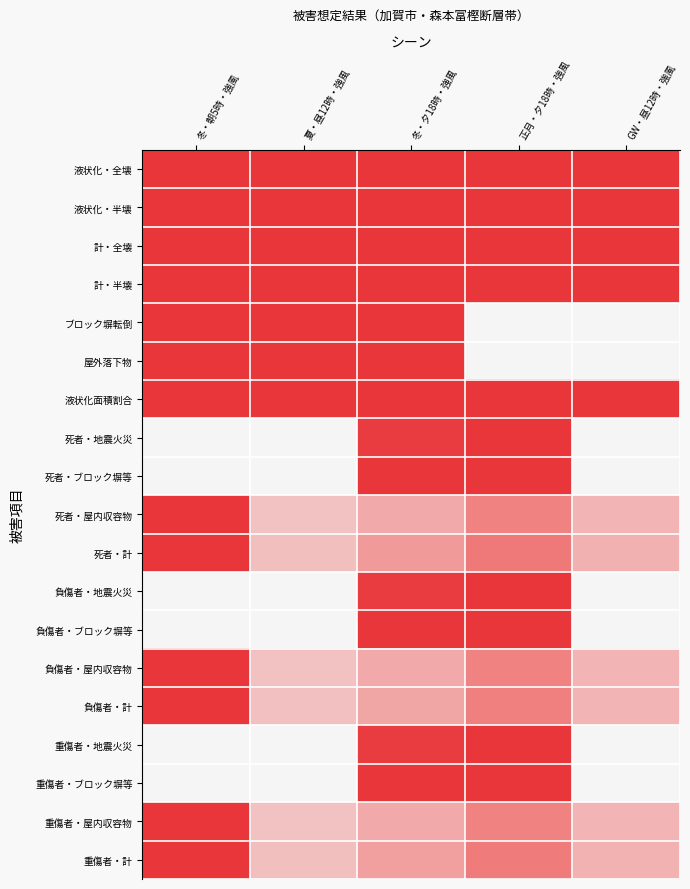

Reading left to right, list all the values displayed in this chart.

液状化・全壊: 冬・朝5時・強風=1.0	夏・昼12時・強風=1.0	冬・夕18時・強風=1.0	正月・夕18時・強風=1.0	GW・昼12時・強風=1.0
液状化・半壊: 冬・朝5時・強風=1.0	夏・昼12時・強風=1.0	冬・夕18時・強風=1.0	正月・夕18時・強風=1.0	GW・昼12時・強風=1.0
計・全壊: 冬・朝5時・強風=1.0	夏・昼12時・強風=1.0	冬・夕18時・強風=1.0	正月・夕18時・強風=1.0	GW・昼12時・強風=1.0
計・半壊: 冬・朝5時・強風=1.0	夏・昼12時・強風=1.0	冬・夕18時・強風=1.0	正月・夕18時・強風=1.0	GW・昼12時・強風=1.0
ブロック塀転倒: 冬・朝5時・強風=1.0	夏・昼12時・強風=1.0	冬・夕18時・強風=1.0	正月・夕18時・強風=0.1	GW・昼12時・強風=0.1
屋外落下物: 冬・朝5時・強風=1.0	夏・昼12時・強風=1.0	冬・夕18時・強風=1.0	正月・夕18時・強風=0.0	GW・昼12時・強風=0.0
液状化面積割合: 冬・朝5時・強風=1.0	夏・昼12時・強風=1.0	冬・夕18時・強風=1.0	正月・夕18時・強風=1.0	GW・昼12時・強風=1.0
死者・地震火災: 冬・朝5時・強風=0.2	夏・昼12時・強風=0.3	冬・夕18時・強風=1.0	正月・夕18時・強風=1.0	GW・昼12時・強風=0.3
死者・ブロック塀等: 冬・朝5時・強風=0.1	夏・昼12時・強風=0.3	冬・夕18時・強風=1.0	正月・夕18時・強風=1.0	GW・昼12時・強風=0.3
死者・屋内収容物: 冬・朝5時・強風=1.0	夏・昼12時・強風=0.5	冬・夕18時・強風=0.5	正月・夕18時・強風=0.7	GW・昼12時・強風=0.5
死者・計: 冬・朝5時・強風=1.0	夏・昼12時・強風=0.5	冬・夕18時・強風=0.6	正月・夕18時・強風=0.7	GW・昼12時・強風=0.5
負傷者・地震火災: 冬・朝5時・強風=0.2	夏・昼12時・強風=0.3	冬・夕18時・強風=1.0	正月・夕18時・強風=1.0	GW・昼12時・強風=0.3
負傷者・ブロック塀等: 冬・朝5時・強風=0.1	夏・昼12時・強風=0.3	冬・夕18時・強風=1.0	正月・夕18時・強風=1.0	GW・昼12時・強風=0.3
負傷者・屋内収容物: 冬・朝5時・強風=1.0	夏・昼12時・強風=0.5	冬・夕18時・強風=0.5	正月・夕18時・強風=0.7	GW・昼12時・強風=0.5
負傷者・計: 冬・朝5時・強風=1.0	夏・昼12時・強風=0.5	冬・夕18時・強風=0.6	正月・夕18時・強風=0.7	GW・昼12時・強風=0.5
重傷者・地震火災: 冬・朝5時・強風=0.2	夏・昼12時・強風=0.3	冬・夕18時・強風=1.0	正月・夕18時・強風=1.0	GW・昼12時・強風=0.3
重傷者・ブロック塀等: 冬・朝5時・強風=0.1	夏・昼12時・強風=0.3	冬・夕18時・強風=1.0	正月・夕18時・強風=1.0	GW・昼12時・強風=0.3
重傷者・屋内収容物: 冬・朝5時・強風=1.0	夏・昼12時・強風=0.5	冬・夕18時・強風=0.5	正月・夕18時・強風=0.7	GW・昼12時・強風=0.5
重傷者・計: 冬・朝5時・強風=1.0	夏・昼12時・強風=0.5	冬・夕18時・強風=0.6	正月・夕18時・強風=0.7	GW・昼12時・強風=0.5